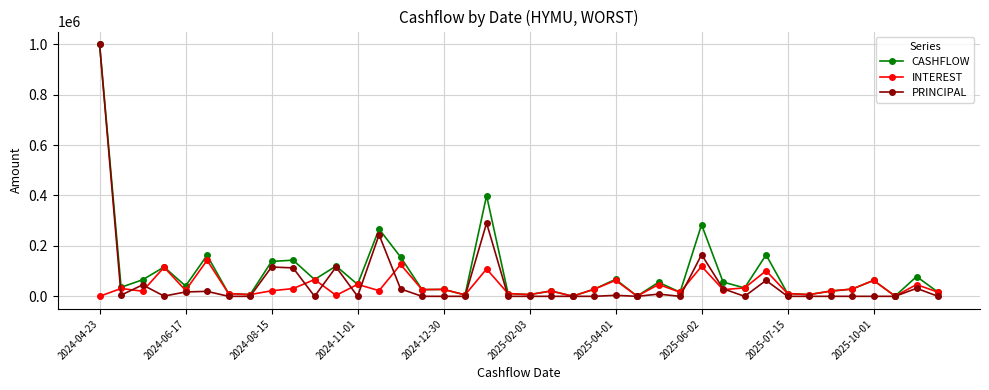

Which series has the largest range (max minus min)?

PRINCIPAL